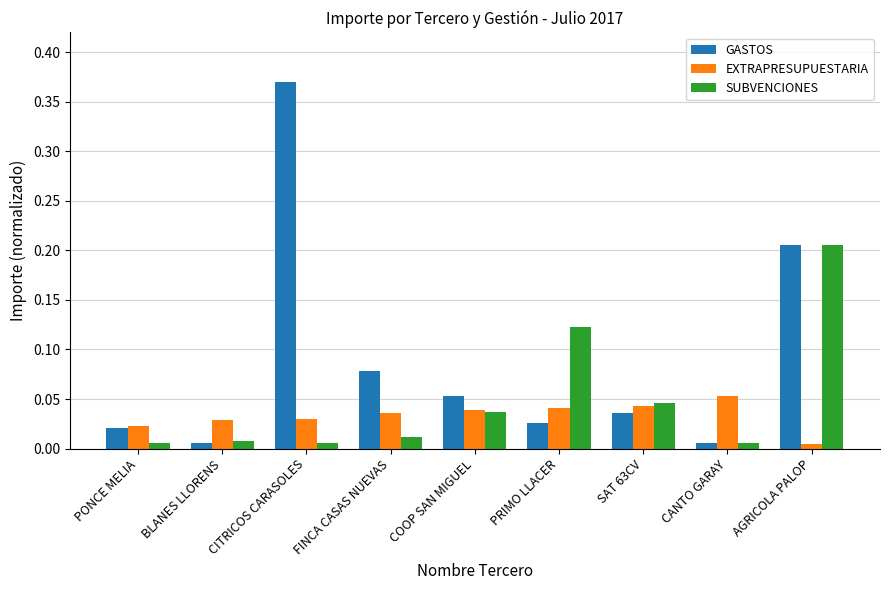

Which series has the largest total across all categories?

GASTOS